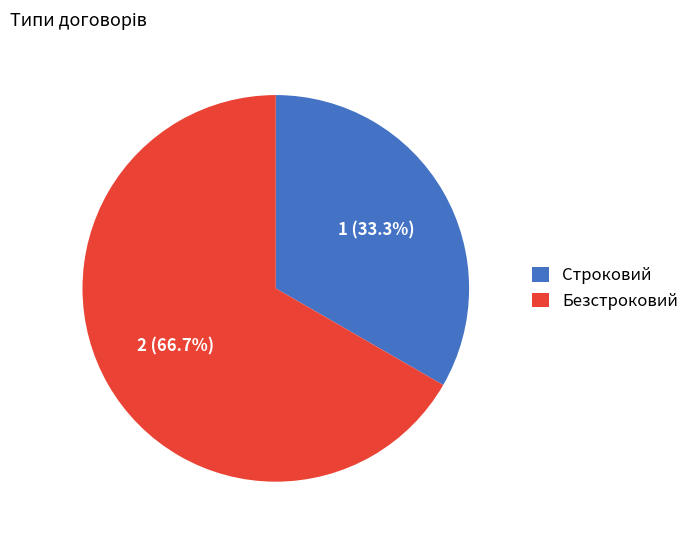

What percentage is NOT represented by Строковий?

66.7%